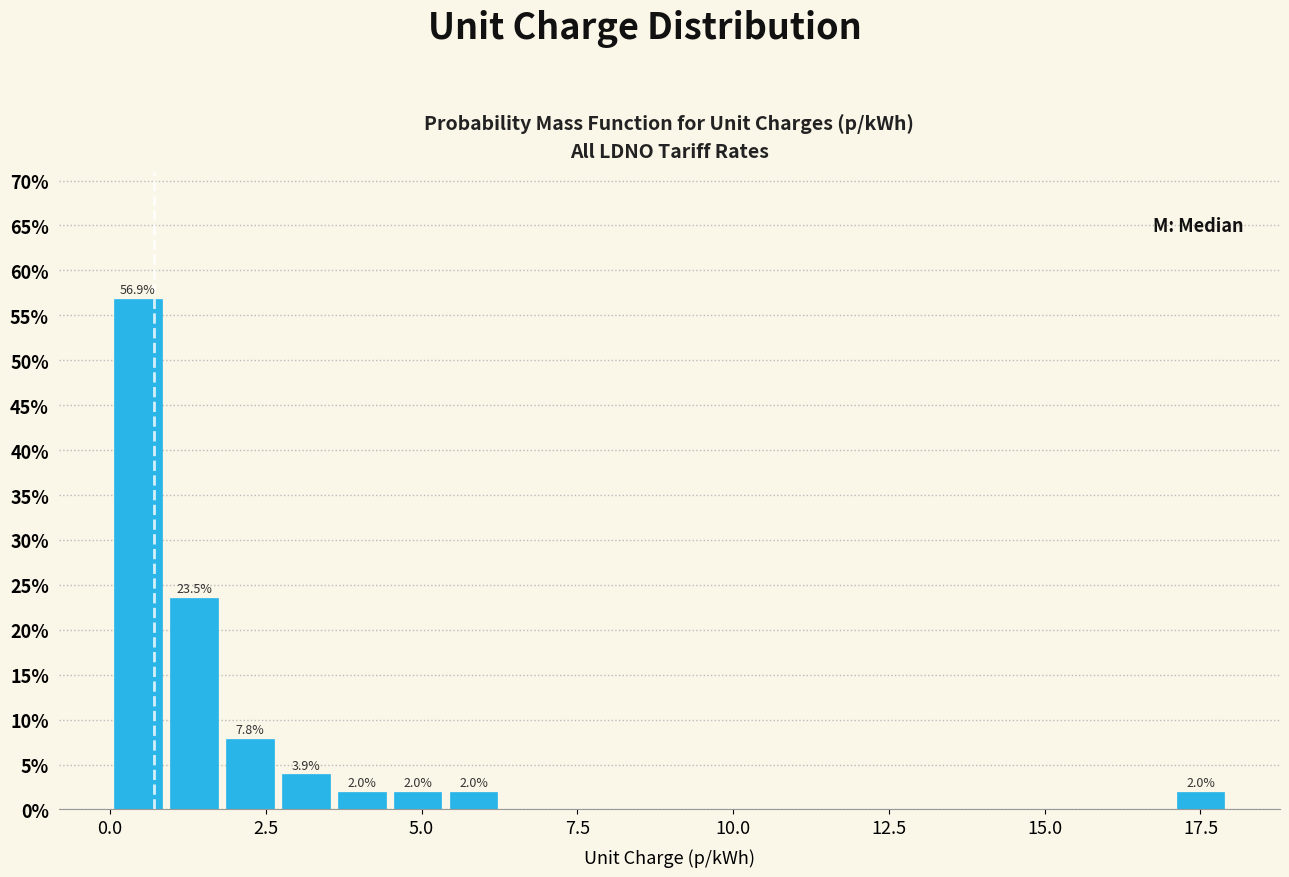

Read against the x-axis, roughly where is the centre of the tallest bar?

0.5